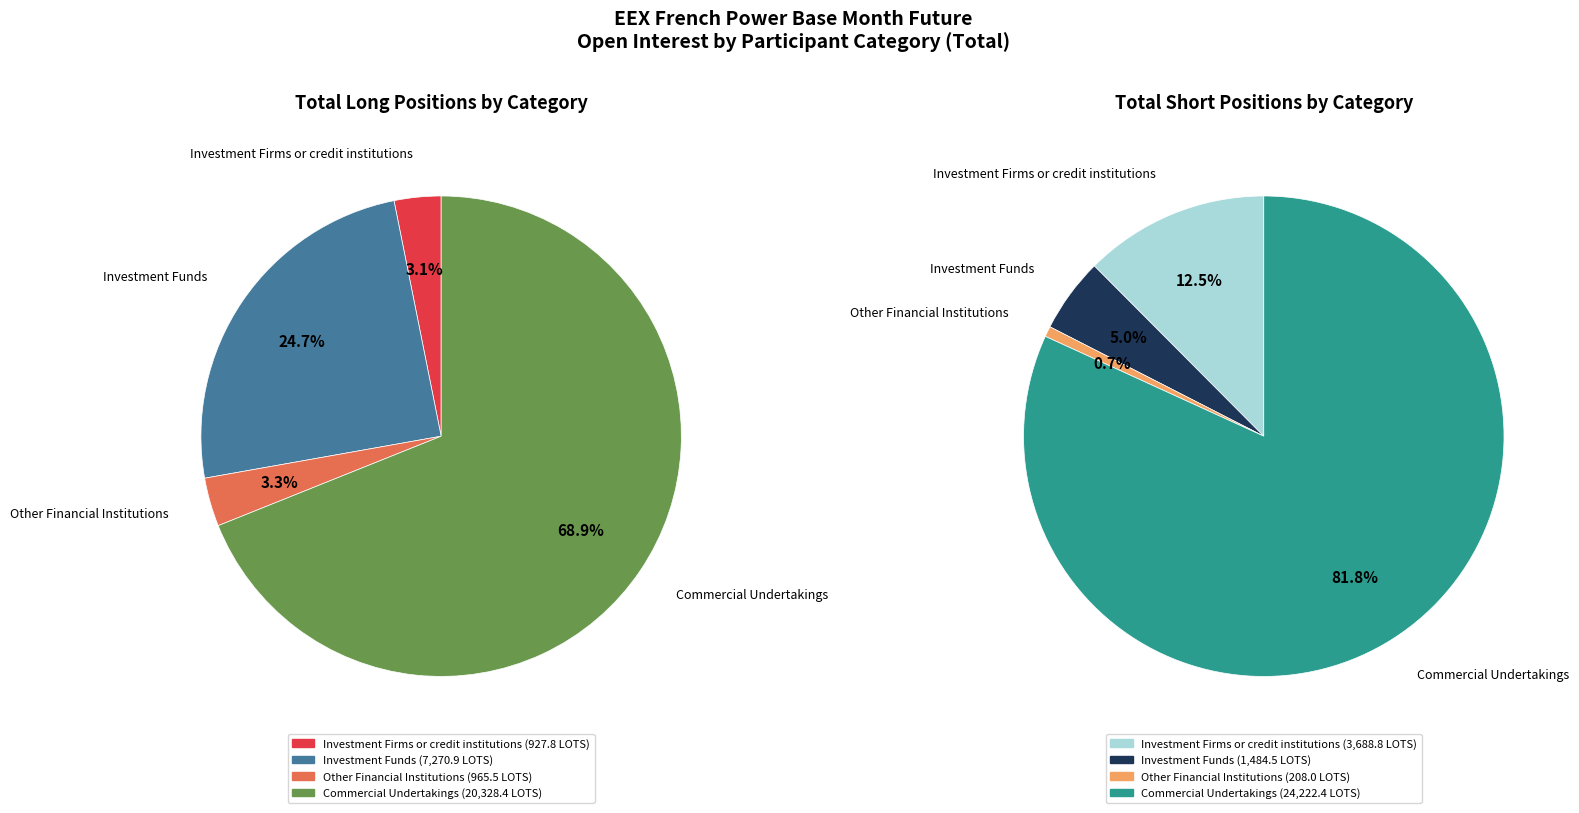

Is it true that Investment Firms or credit institutions is 11% of the pie?

False